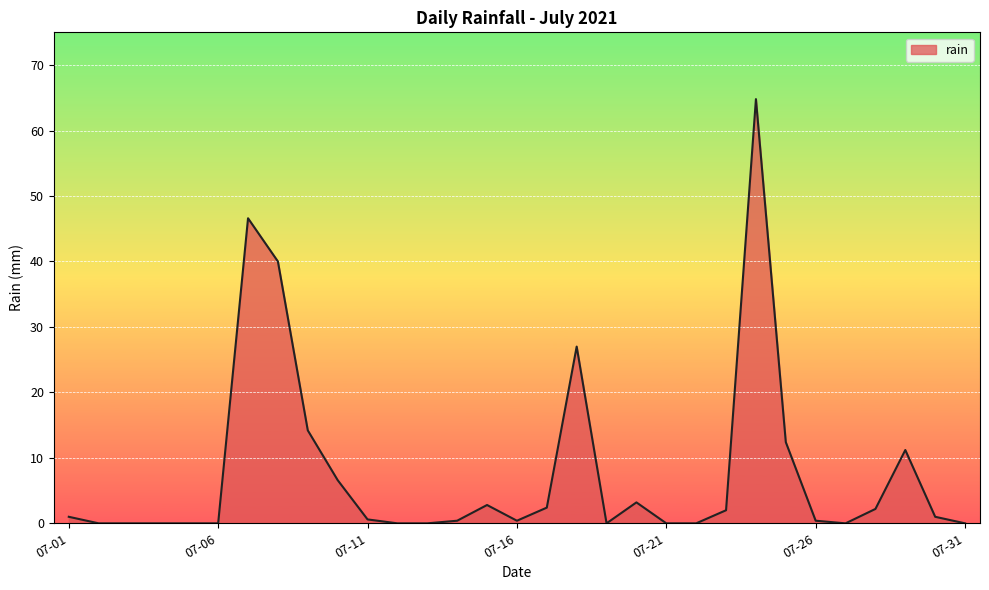

What is the maximum value shown in the chart?

64.8